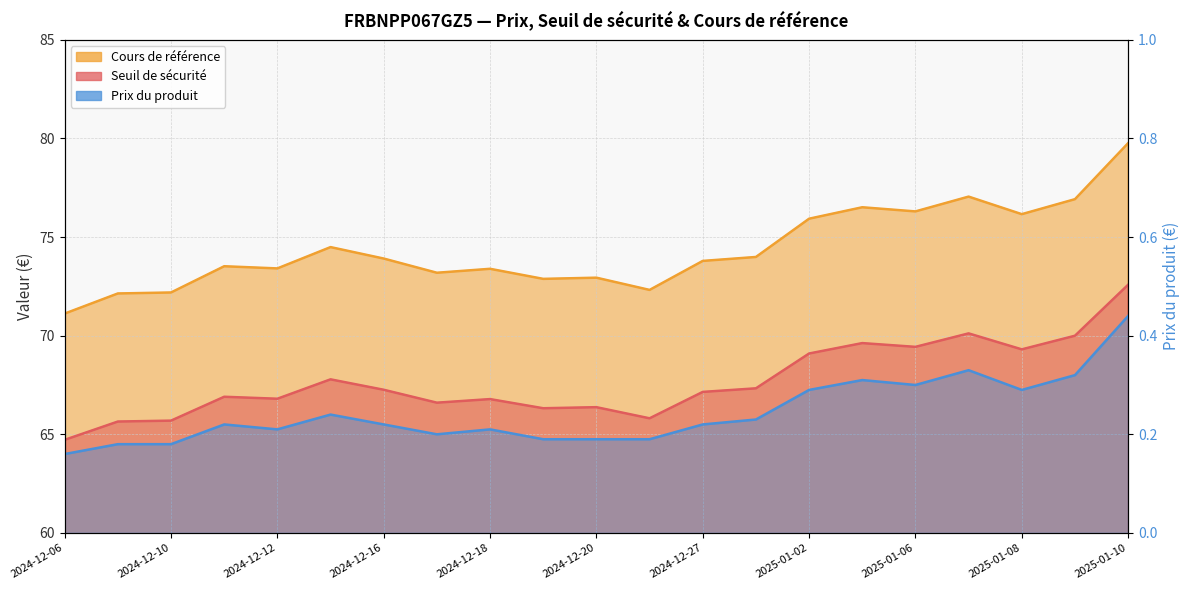

What is the sum of the Seuil de sécurité values at 2024-12-19 and 2025-01-09?

136.3